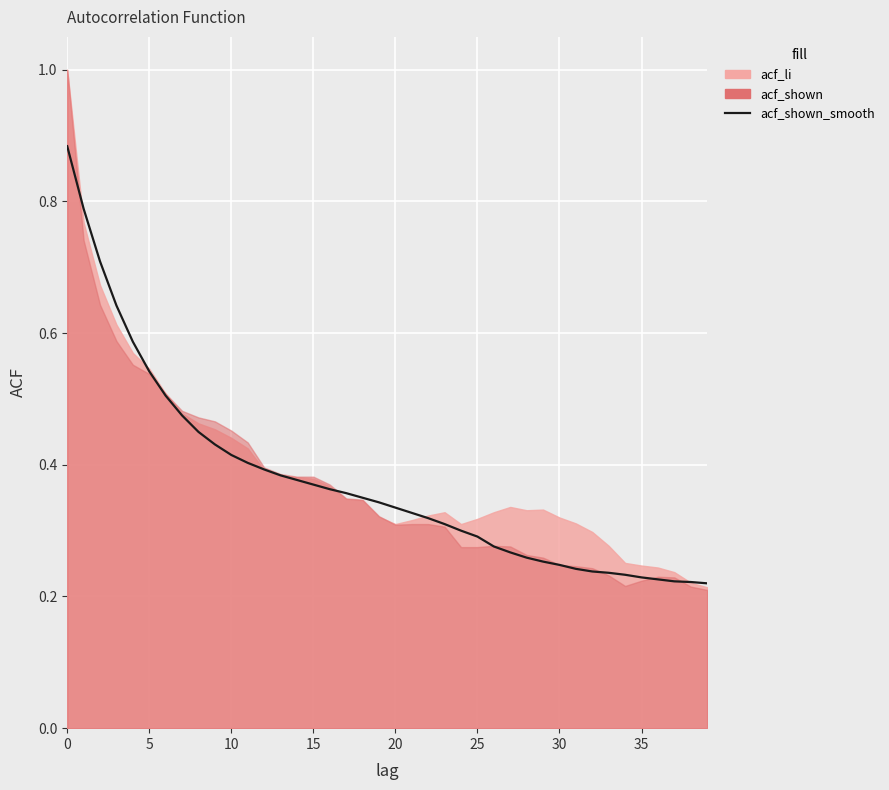

How many values are between 0 and 1?

40